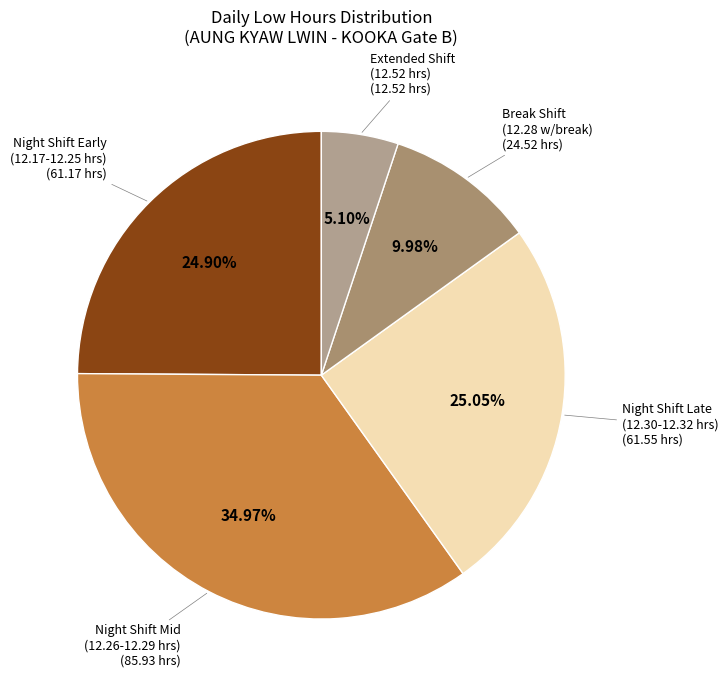

How many segments does this pie chart have?

5